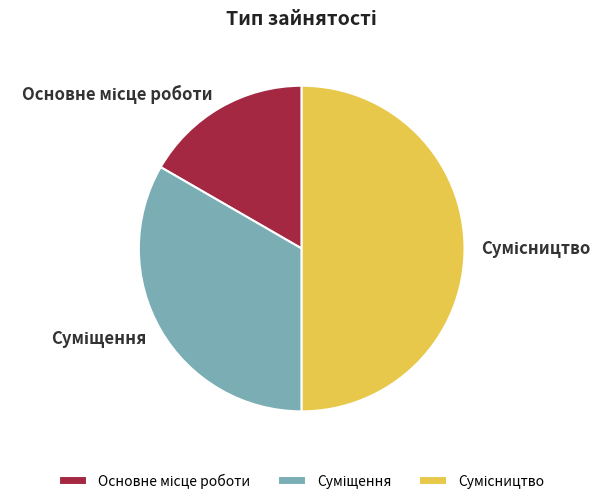

Which slice is the smallest?

Основне місце роботи